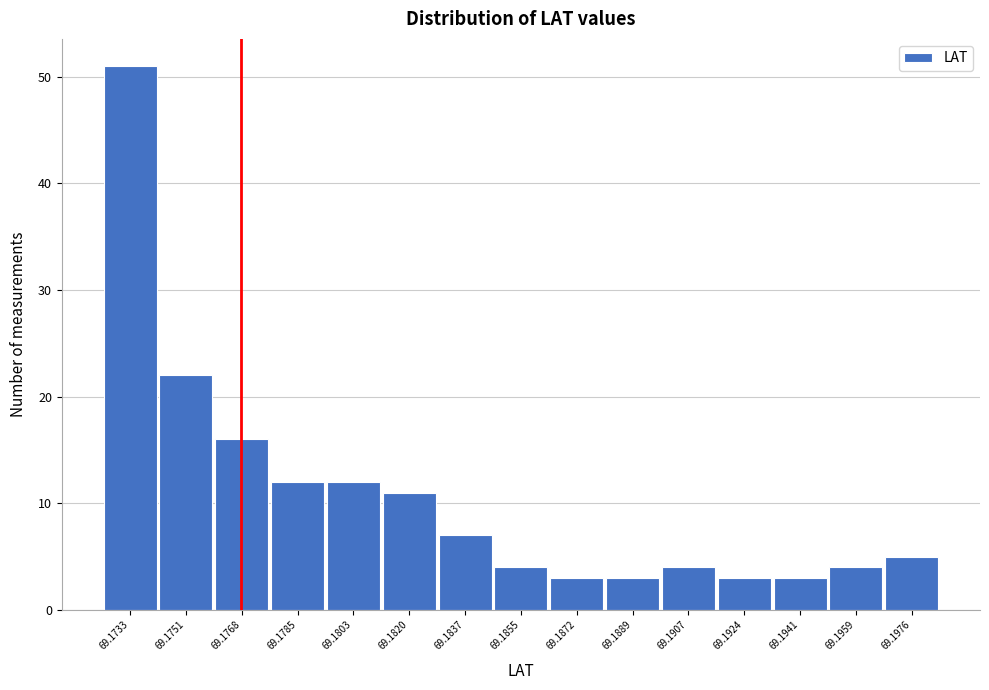

Reading left to right, extract all data points from this chart.

51	22	16	12	12	11	7	4	3	3	4	3	3	4	5